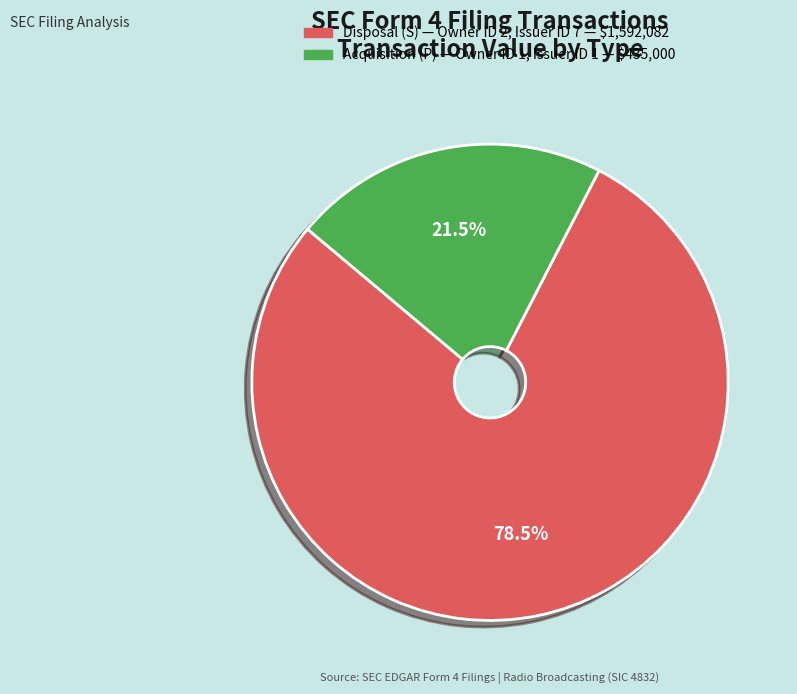

Is there a majority slice in this chart?

Yes